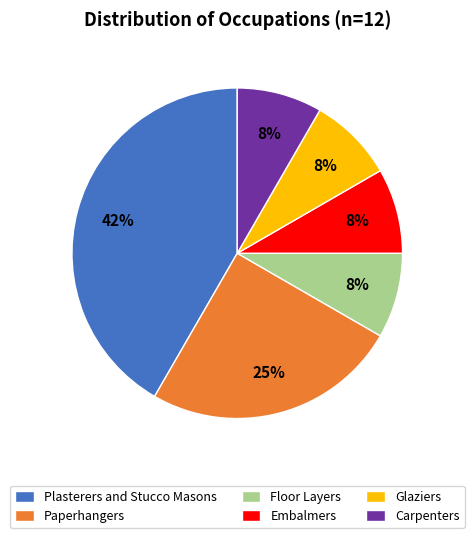

Which slice is the largest?

Plasterers and Stucco Masons